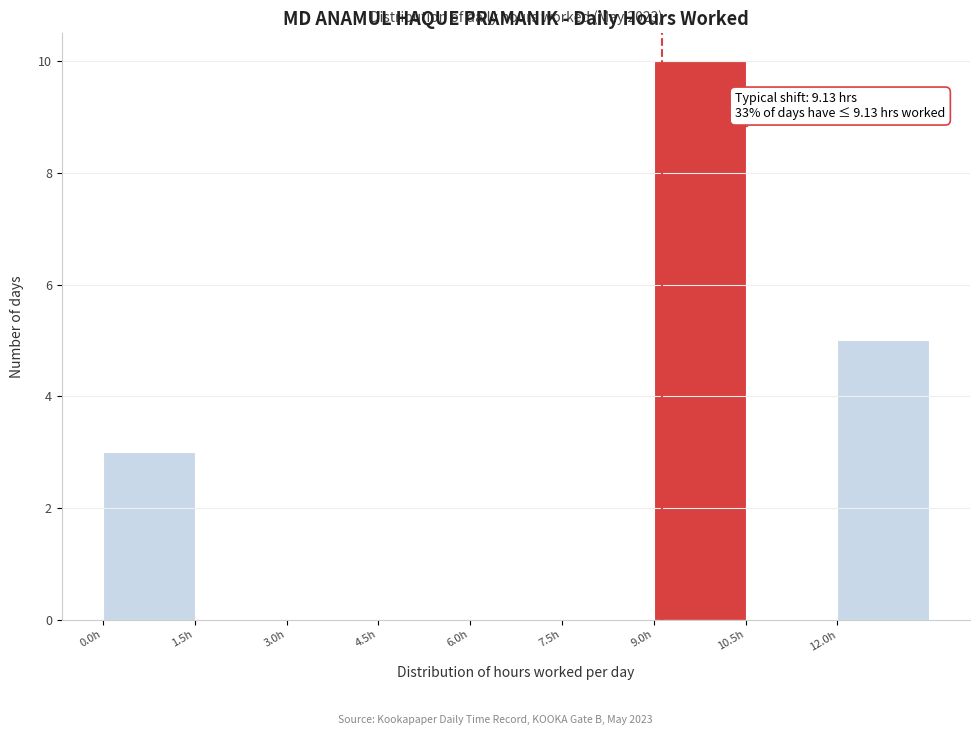

Over which range of the x-axis is the bar tallest?

9.0 to 10.5